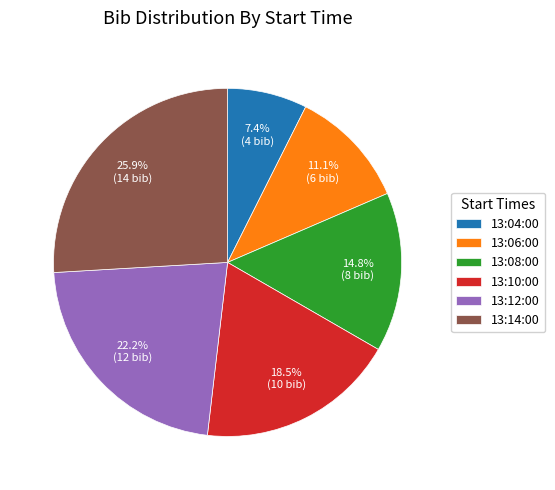

To the nearest percent, what percentage of the pie is 13:12:00?

22%